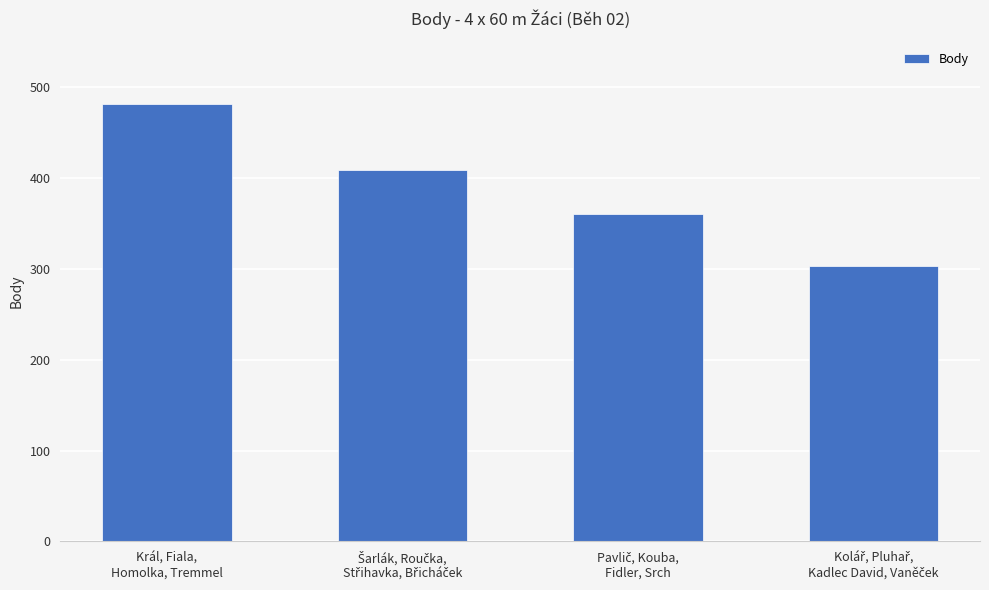

Which label corresponds to the largest value in the chart?

Král, Fiala,
Homolka, Tremmel